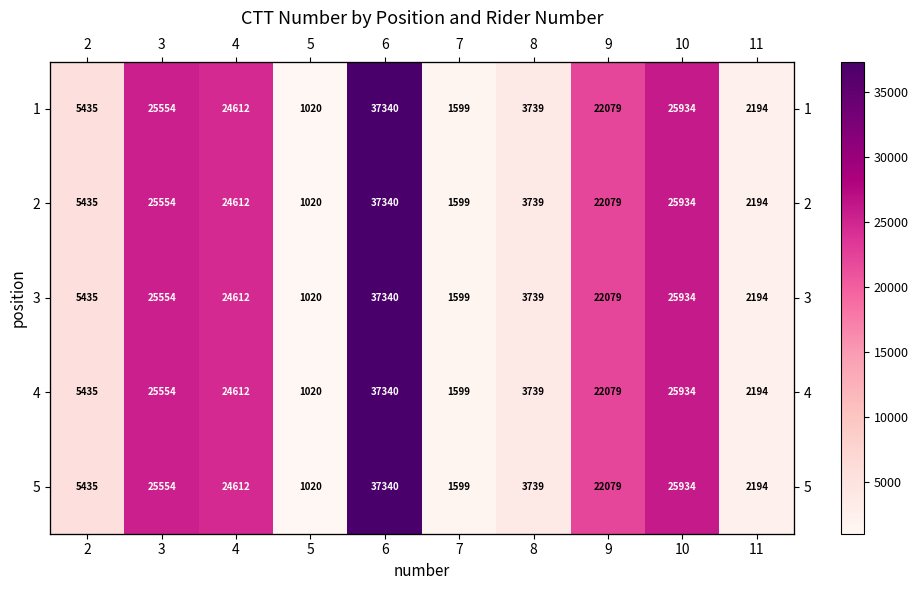

What is the sum of all 2 values?

149506